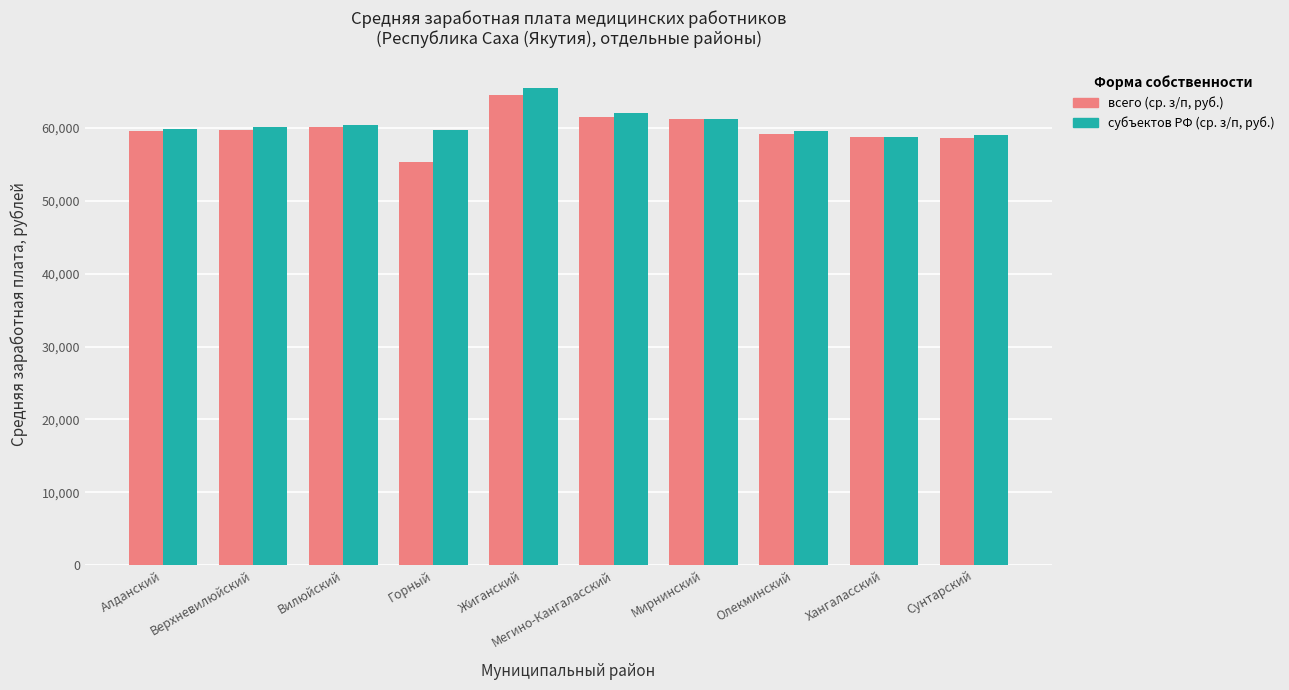

Which category has the highest value across all series?

Жиганский